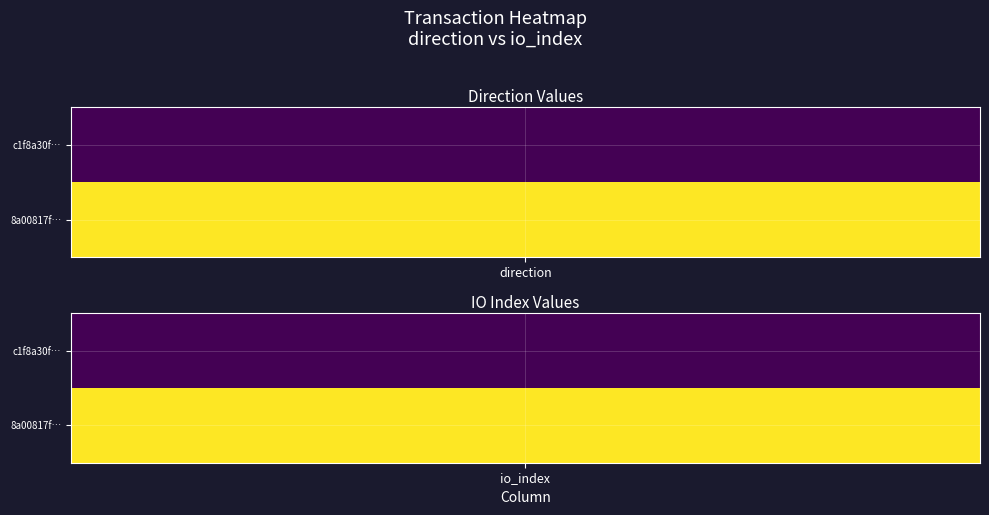

What is the difference between the 8a00817fc0ef35f671d0368cd803f3ffdefe5a2 values at 0 and 1?

33